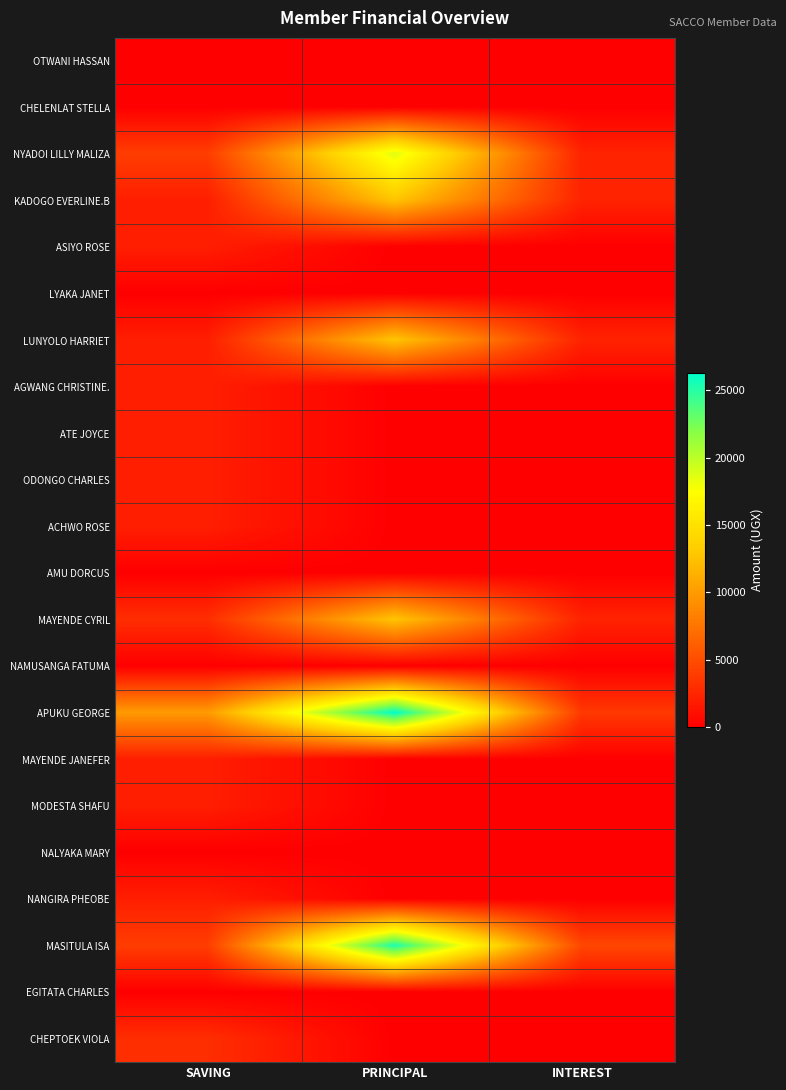

Reading left to right, list all the values displayed in this chart.

OTWANI HASSAN: SAVING=0	PRINCIPAL=0	INTEREST=0
CHELENLAT STELLA: SAVING=0	PRINCIPAL=0	INTEREST=0
NYADOI LILLY MALIZA: SAVING=4000	PRINCIPAL=18700	INTEREST=2300
KADOGO EVERLINE.B: SAVING=2000	PRINCIPAL=12700	INTEREST=2300
ASIYO ROSE: SAVING=2000	PRINCIPAL=0	INTEREST=0
LYAKA JANET: SAVING=0	PRINCIPAL=0	INTEREST=0
LUNYOLO HARRIET: SAVING=2000	PRINCIPAL=12700	INTEREST=2300
AGWANG CHRISTINE.: SAVING=2000	PRINCIPAL=0	INTEREST=0
ATE JOYCE: SAVING=2000	PRINCIPAL=0	INTEREST=0
ODONGO CHARLES: SAVING=2000	PRINCIPAL=0	INTEREST=0
ACHWO ROSE: SAVING=2000	PRINCIPAL=0	INTEREST=0
AMU DORCUS: SAVING=0	PRINCIPAL=0	INTEREST=0
MAYENDE CYRIL: SAVING=3000	PRINCIPAL=12700	INTEREST=2300
NAMUSANGA FATUMA: SAVING=0	PRINCIPAL=0	INTEREST=0
APUKU GEORGE: SAVING=10000	PRINCIPAL=26300	INTEREST=3700
MAYENDE JANEFER: SAVING=2000	PRINCIPAL=0	INTEREST=0
MODESTA SHAFU: SAVING=2000	PRINCIPAL=0	INTEREST=0
NALYAKA MARY: SAVING=0	PRINCIPAL=0	INTEREST=0
NANGIRA PHEOBE: SAVING=2000	PRINCIPAL=0	INTEREST=0
MASITULA ISA: SAVING=4000	PRINCIPAL=25400	INTEREST=4600
EGITATA CHARLES: SAVING=0	PRINCIPAL=0	INTEREST=0
CHEPTOEK VIOLA: SAVING=3000	PRINCIPAL=0	INTEREST=0